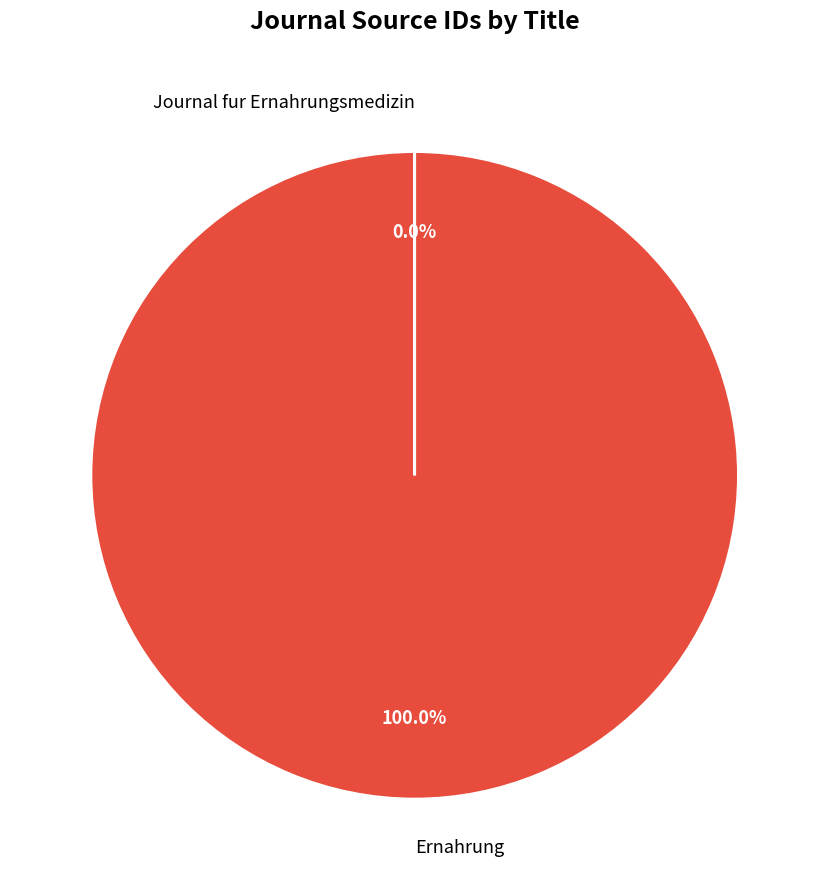

Which category accounts for the majority?

Ernahrung